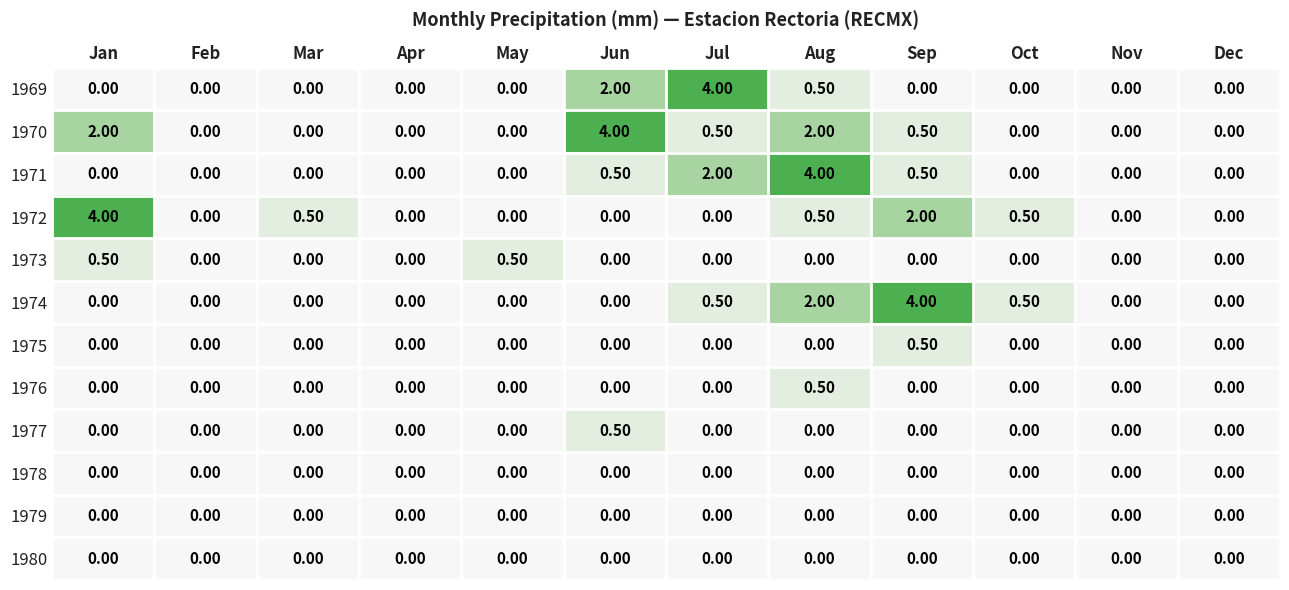

What is the sum of the 1974 values at Jan and Aug?

2.0